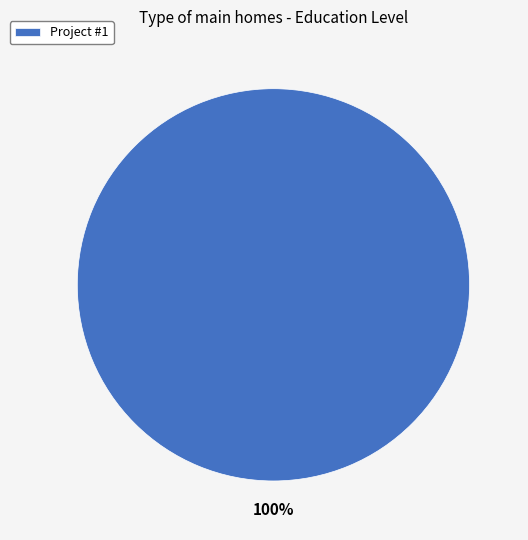

Which category accounts for the majority?

Project #1